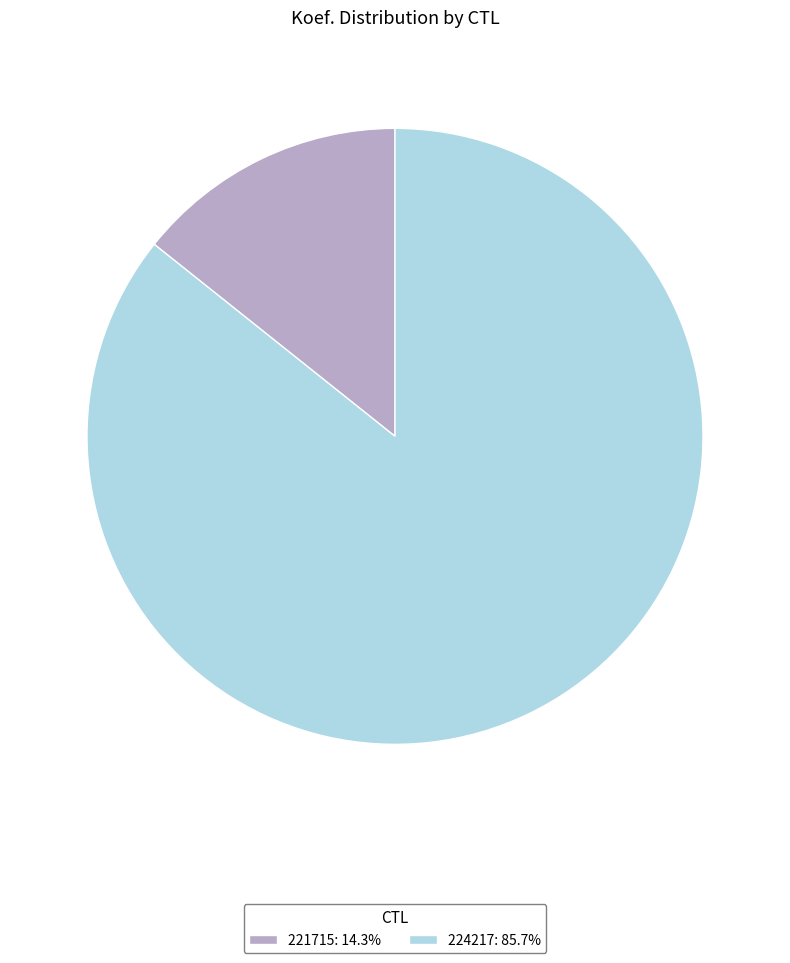

Between 224217 and 221715, which is larger?

224217